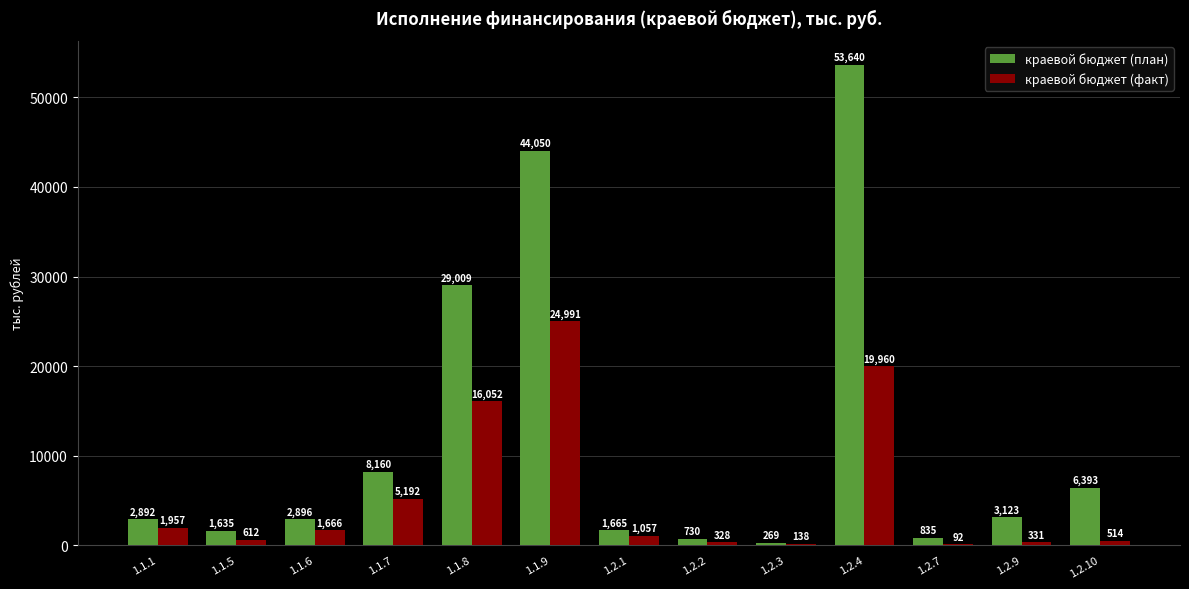

Is the value of краевой бюджет (план) at 1.2.9 greater than the value of краевой бюджет (факт) at 1.2.7?

Yes